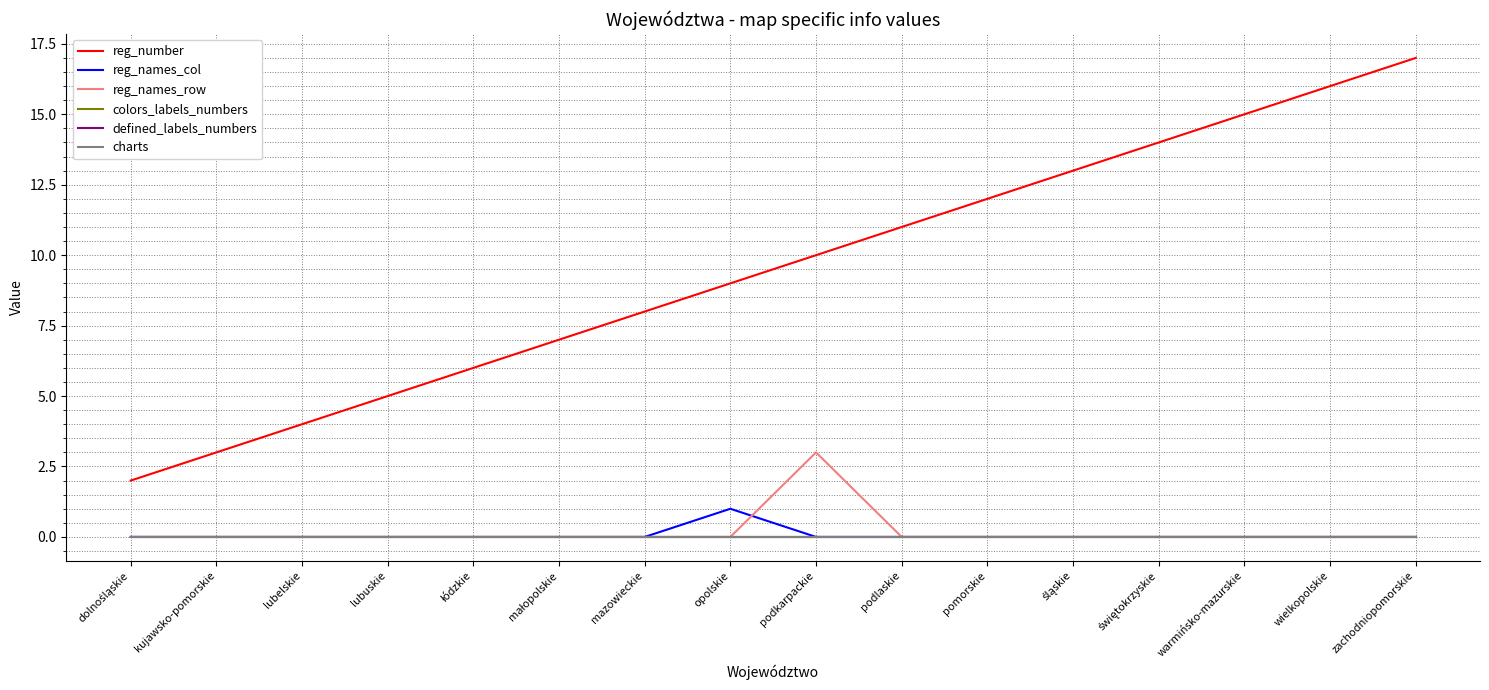

Between śląskie and zachodniopomorskie, which series saw the biggest shift?

reg_number